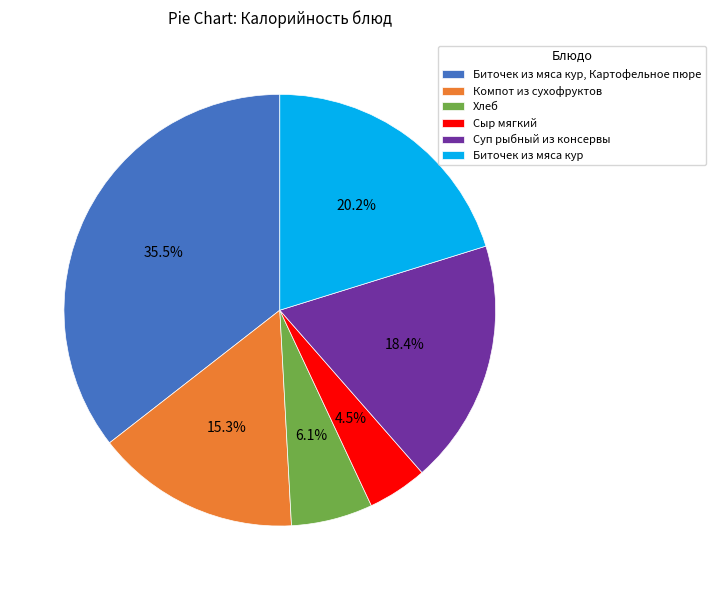

What percentage is the Компот из сухофруктов slice, to the nearest percent?

15%